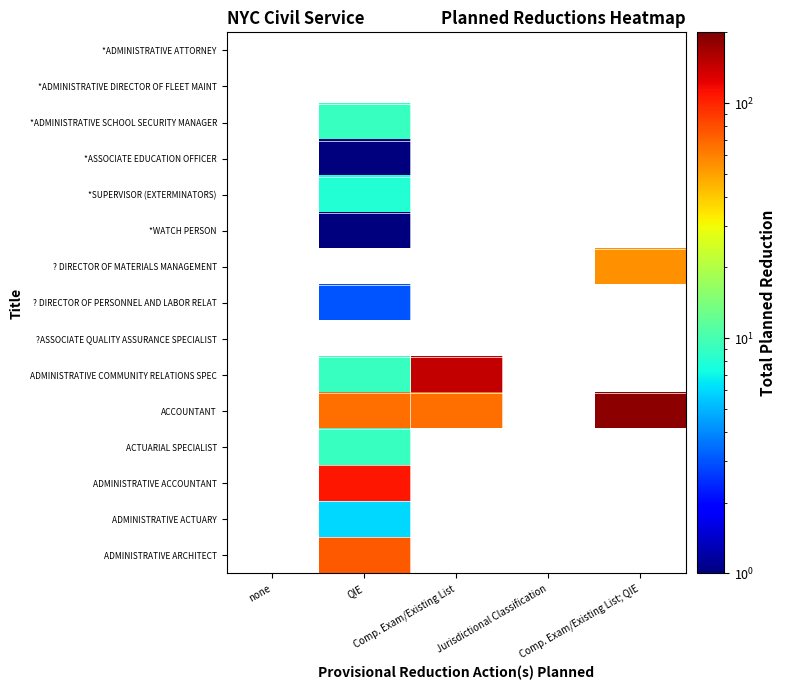

Rank the categories by *ADMINISTRATIVE SCHOOL SECURITY MANAGER value from lowest to highest.

none, QIE, Comp. Exam/Existing List, Jurisdictional Classification, Comp. Exam/Existing List; QIE